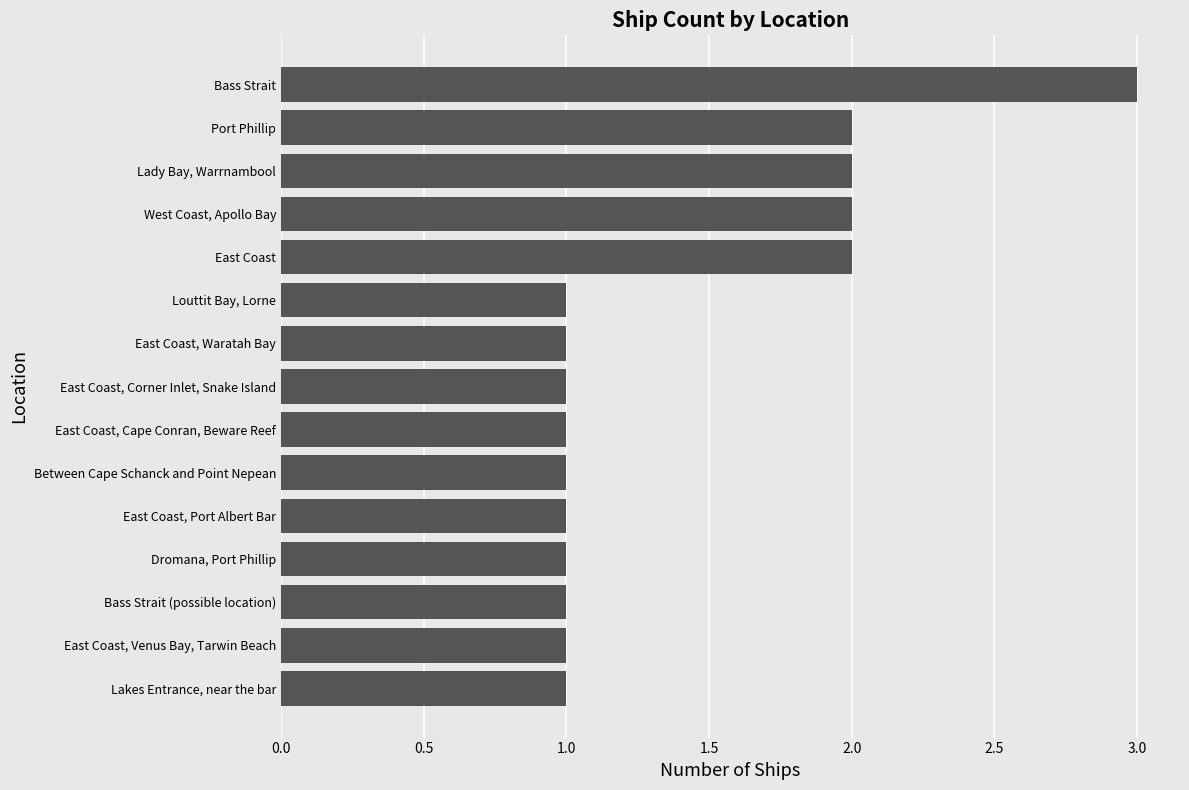

What is the greatest value displayed?

3